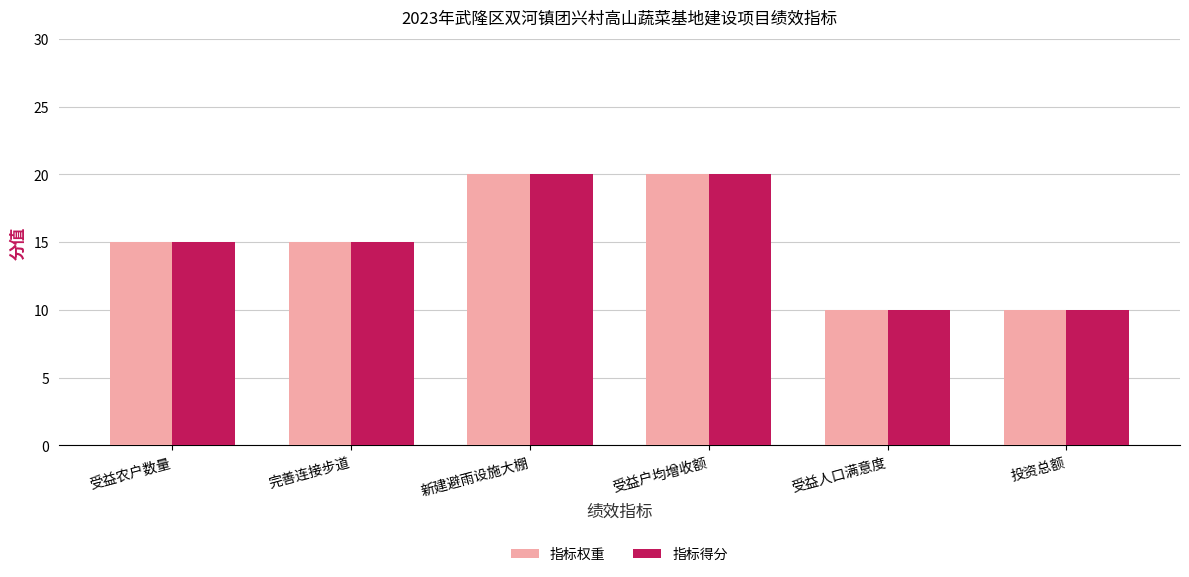

How many groups of bars are there?

6